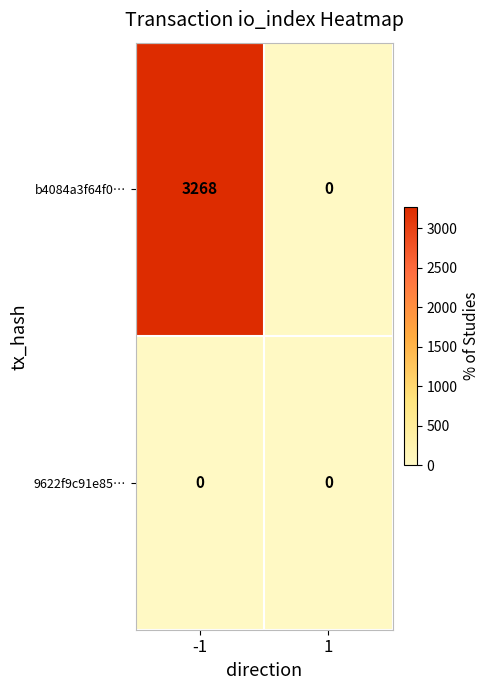

Which series has the largest total across all categories?

b4084a3f64f0…